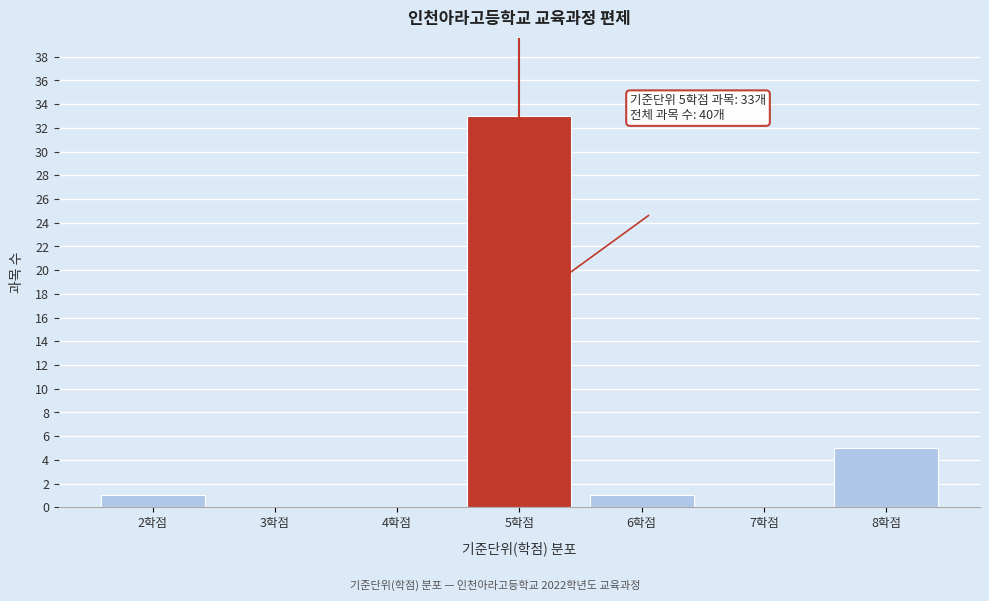

Reading left to right, transcribe all the data shown in this chart.

2학점=1	3학점=0	4학점=0	5학점=33	6학점=1	7학점=0	8학점=5